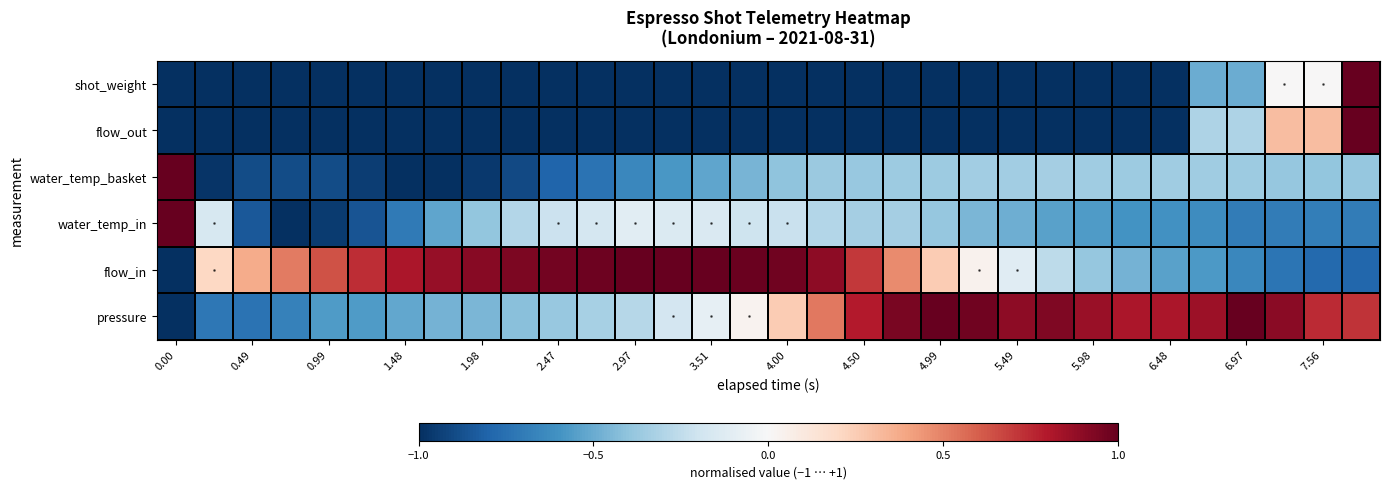

What is the maximum value shown in the chart?

1.0